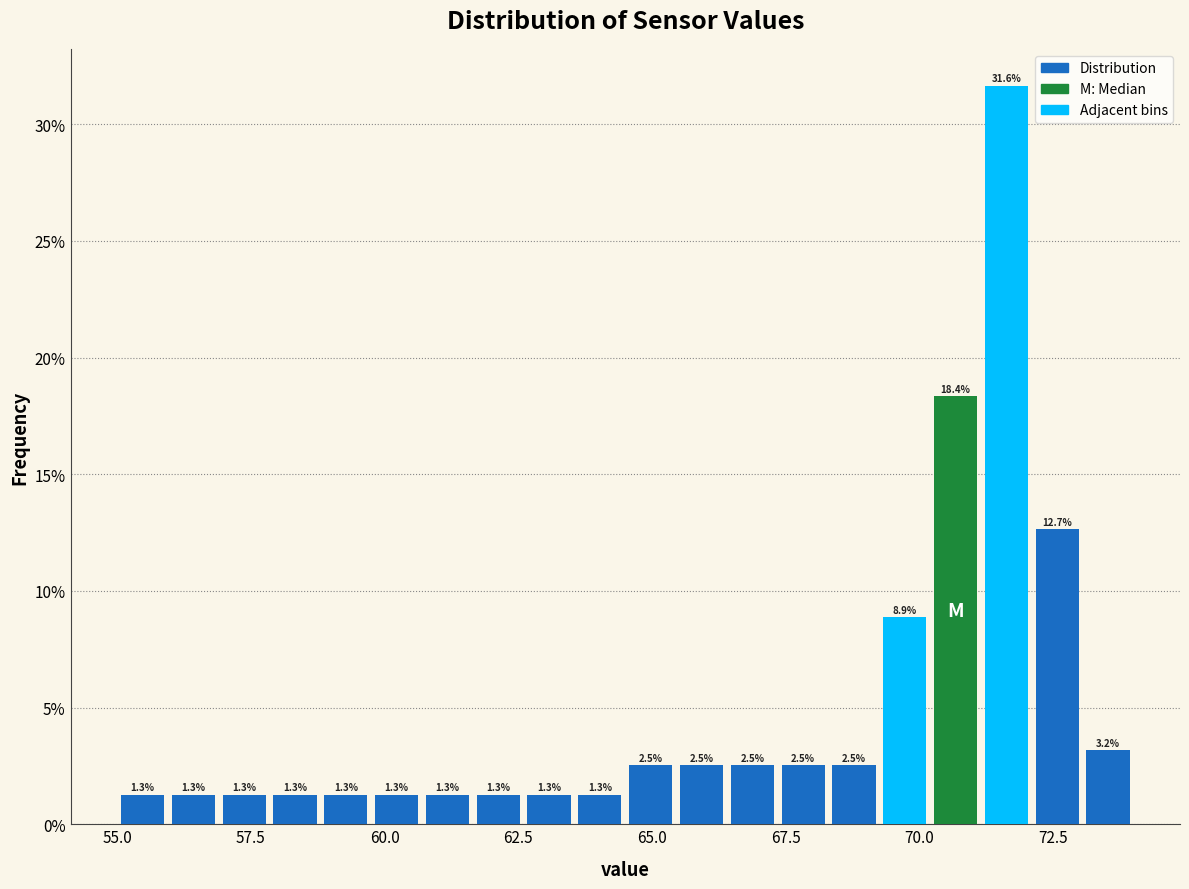

Read against the x-axis, roughly where is the centre of the tallest bar?

71.5